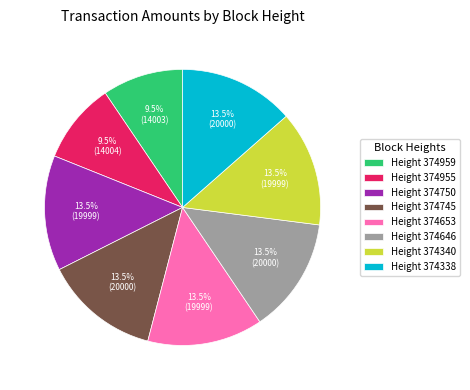

What is the ratio of the value at Height 374955 to the value at Height 374653?

0.7